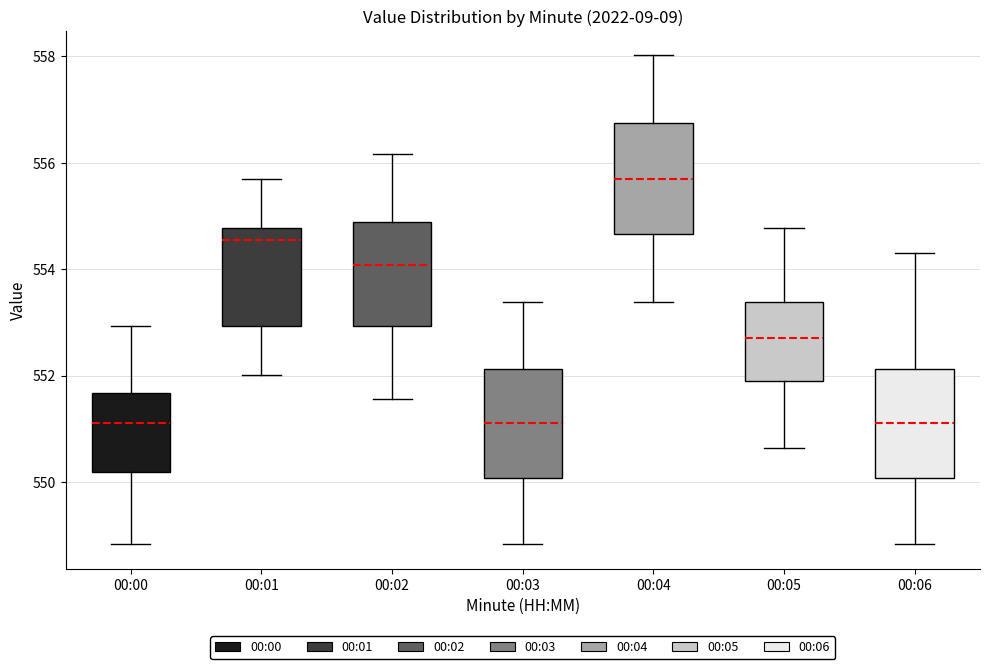

Where is the lower edge of the box for 00:01 on the y-axis? The values are not printed on the chart, so give them approximately, as read against the axis.

553.0